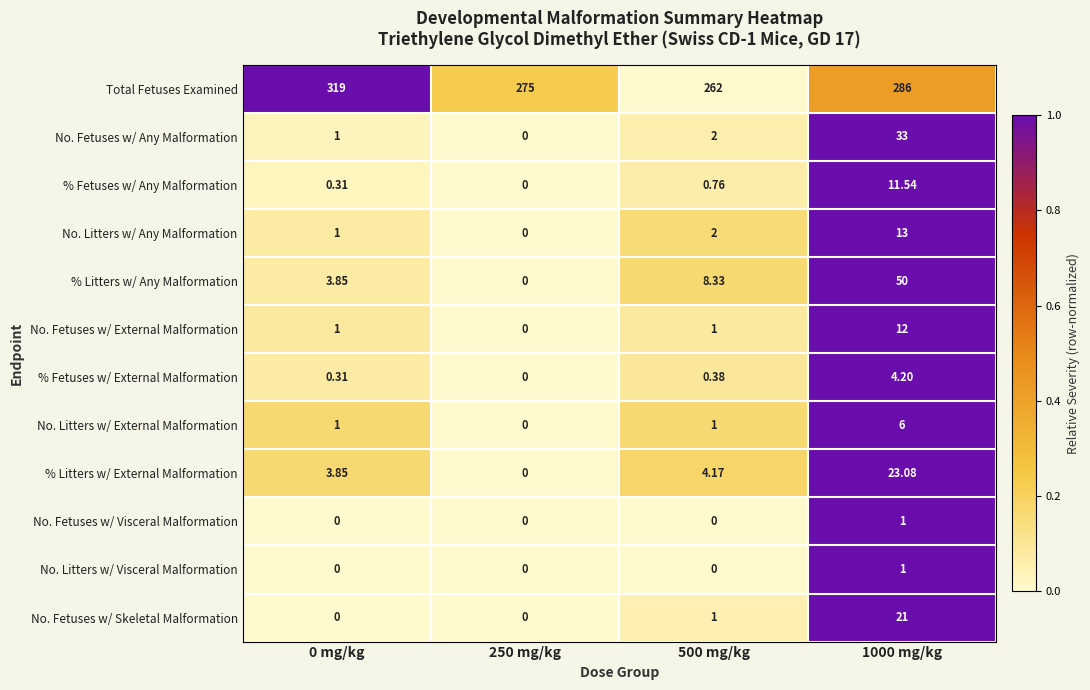

At which category is the sum across all series the highest?

1000 mg/kg